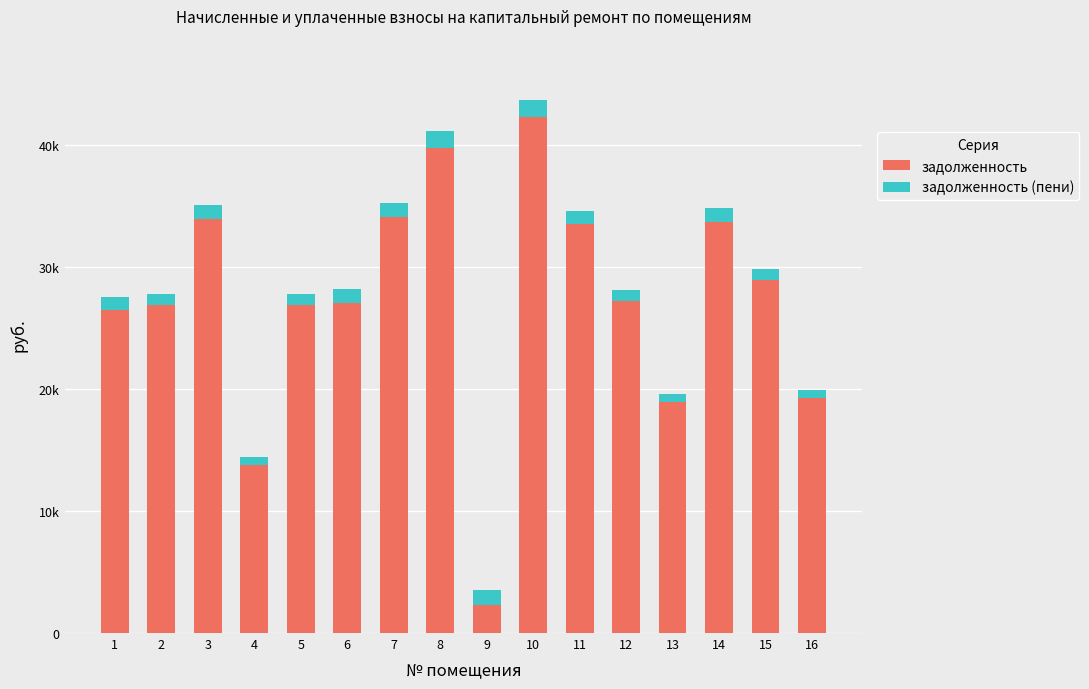

Does the chart contain stacked bars?

Yes